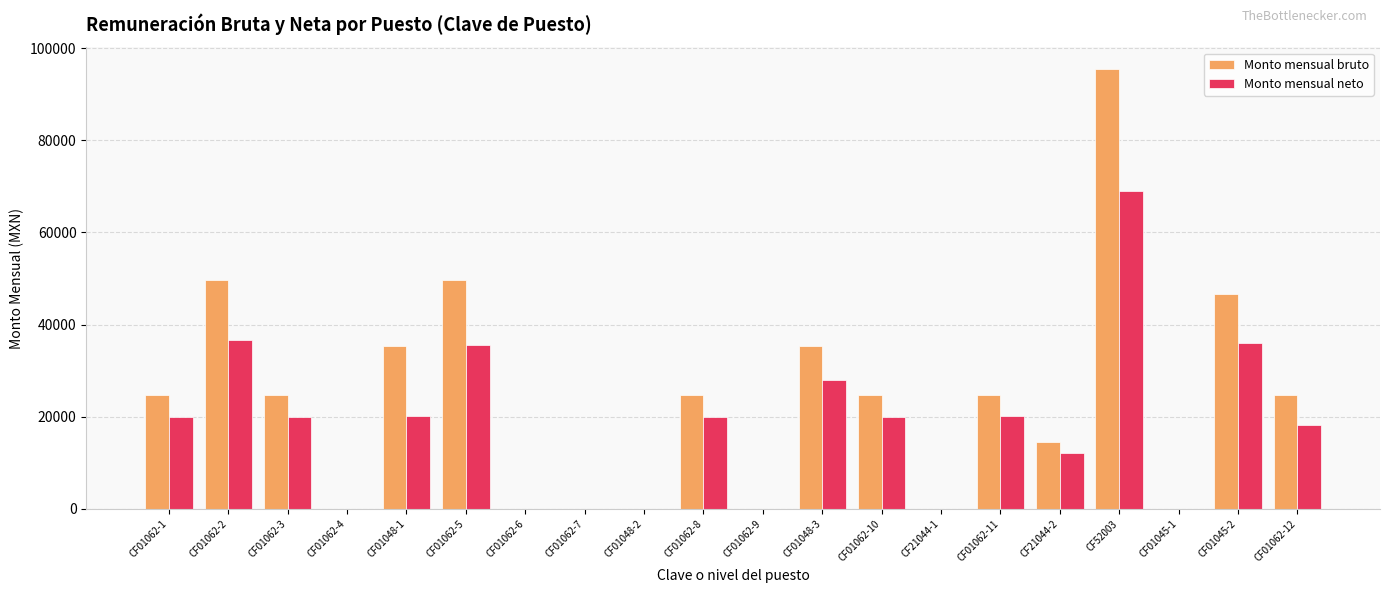

What is the sum of the Monto mensual bruto values at CF01062-3 and CF01062-8?

49474.0